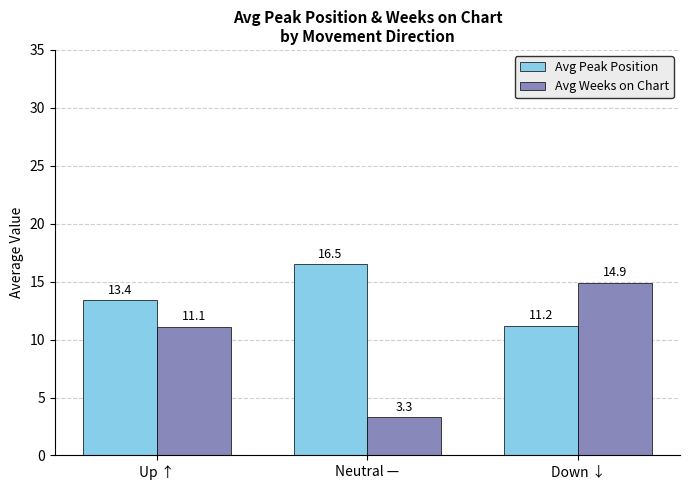

Reading left to right, list all the values displayed in this chart.

Avg Peak Position: Up ↑=13.4	Neutral —=16.5	Down ↓=11.2
Avg Weeks on Chart: Up ↑=11.1	Neutral —=3.3	Down ↓=14.9